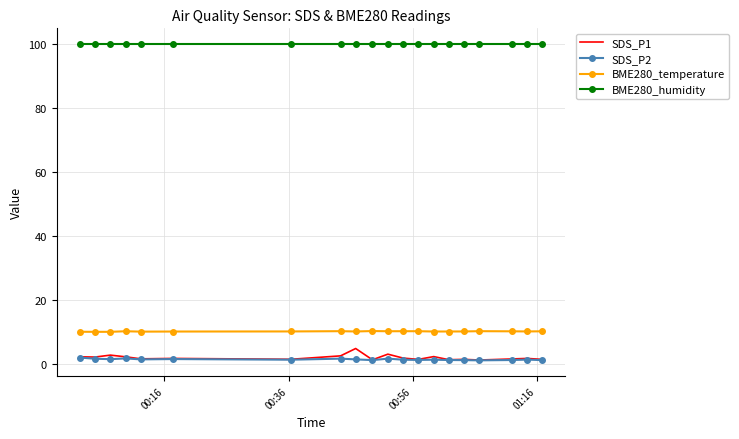

Which series has the largest range (max minus min)?

SDS_P1